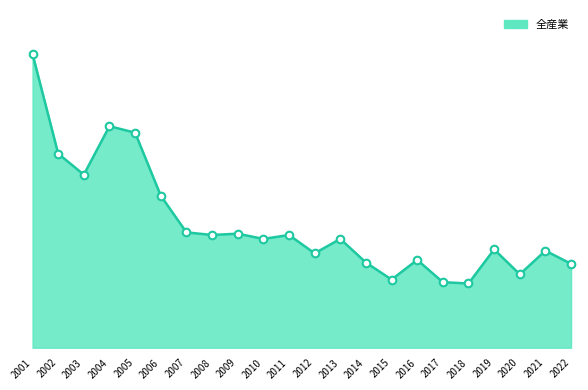

Which has a higher value, 2004 or 2019?

2004